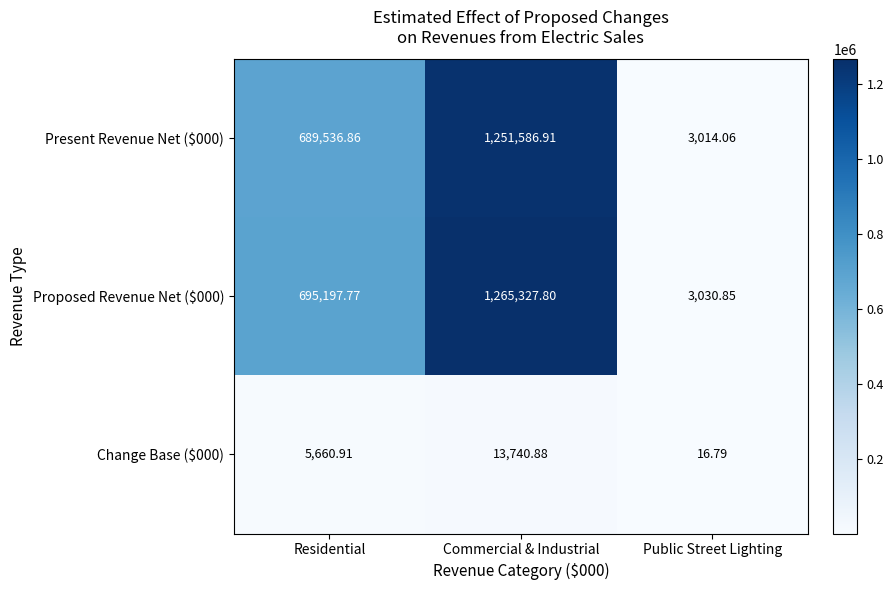

At which category is the sum across all series the highest?

Commercial & Industrial